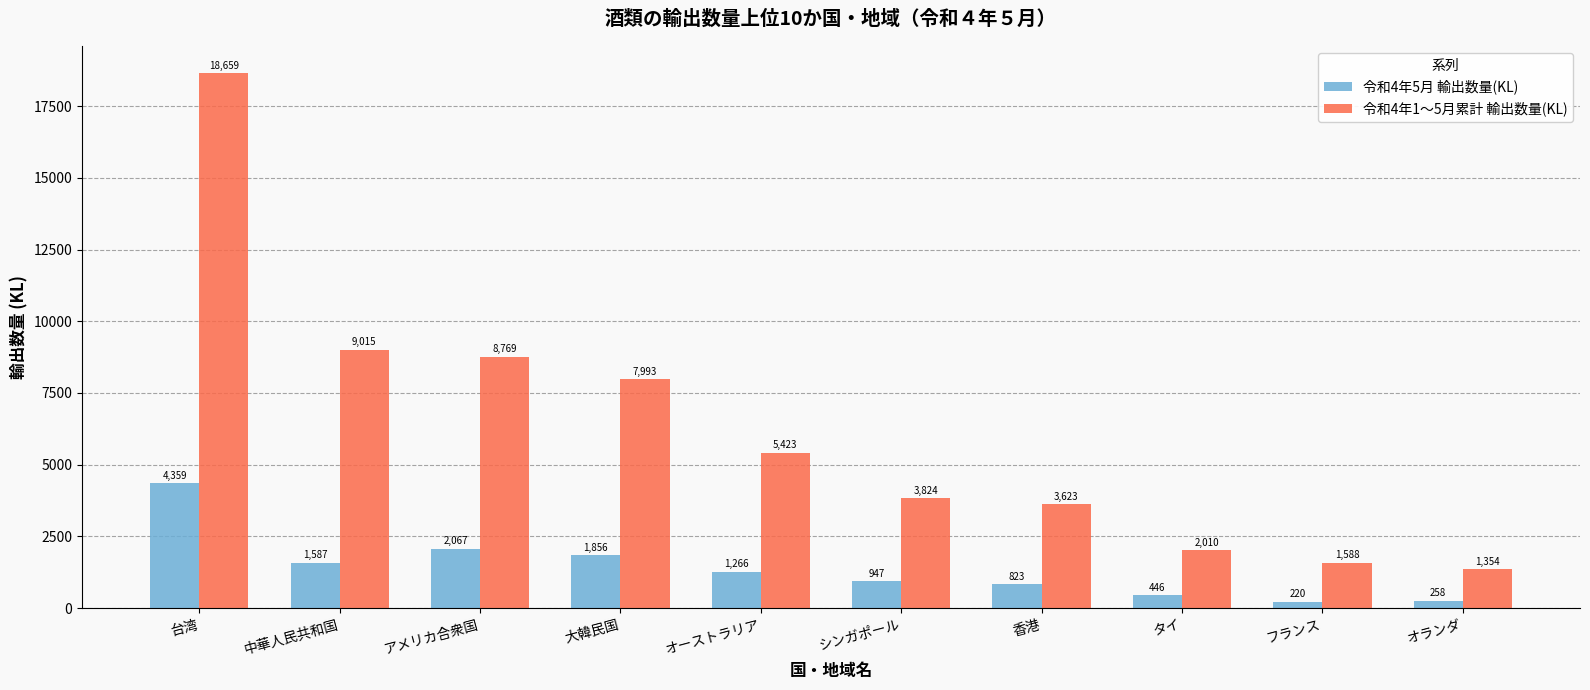

The value of 令和4年1〜5月累計 輸出数量(KL) at シンガポール is 3824.0. True or false?

True